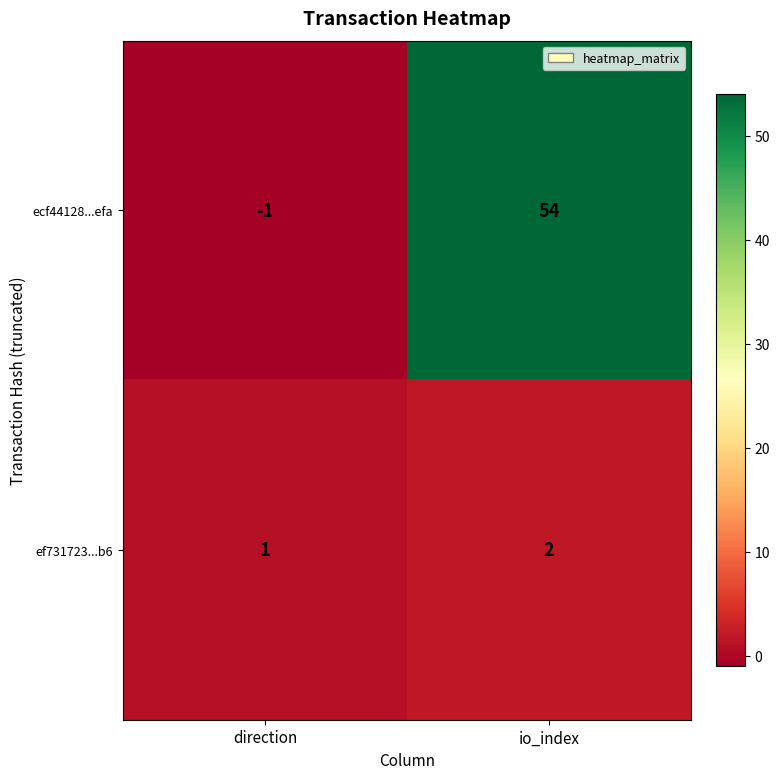

Which series has the largest total across all categories?

ecf44128...efa